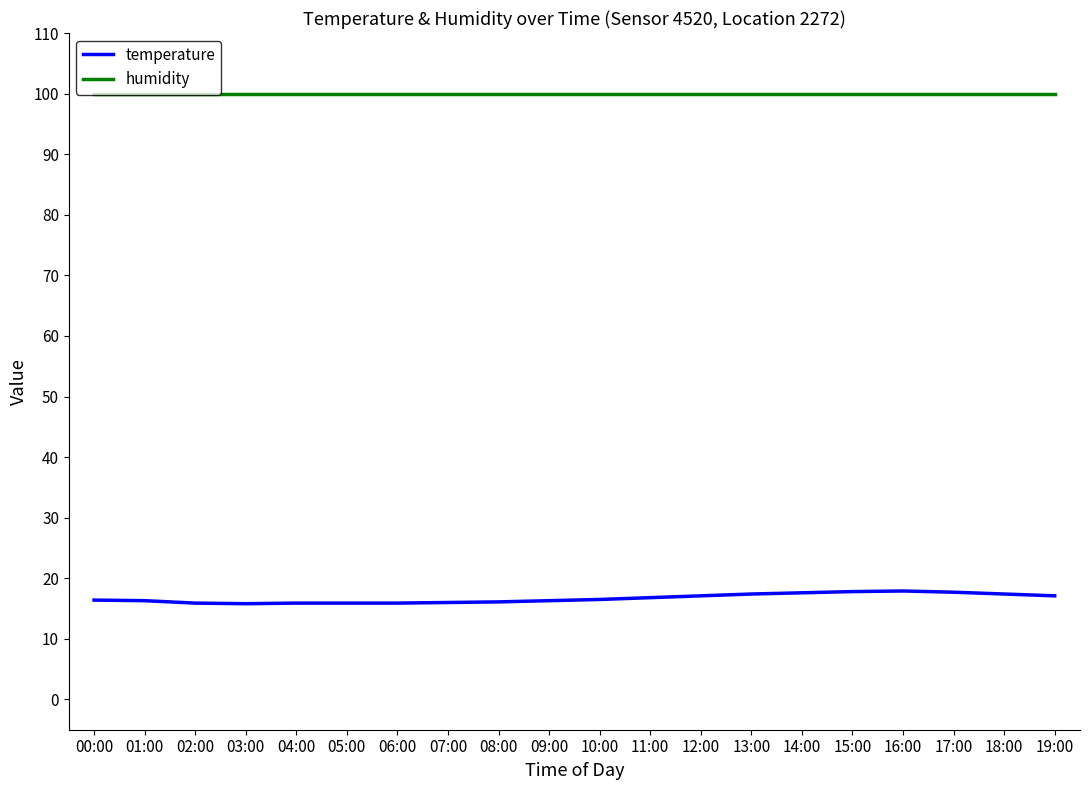

What is the difference between the second highest and minimum values in the temperature series?

2.0